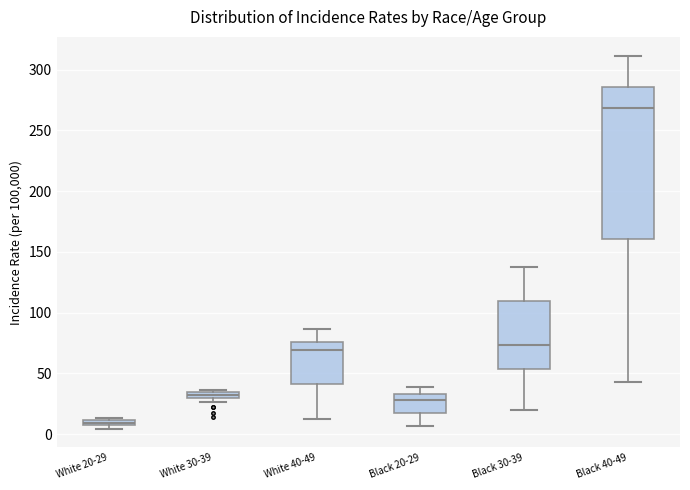

Which box has the lowest median line?

White 20-29